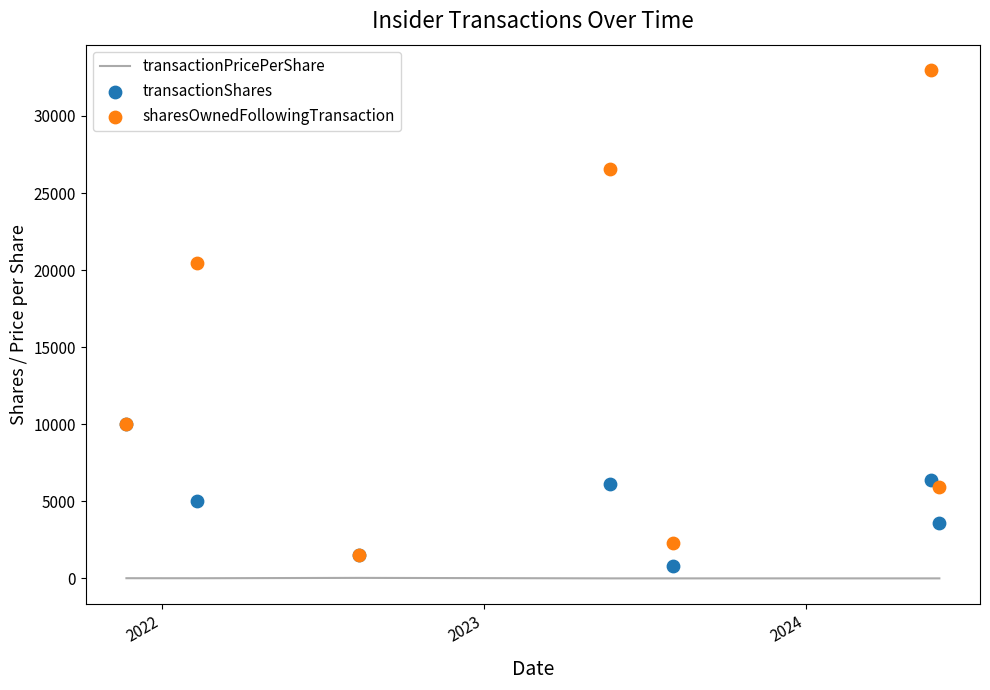

At how many categories does at least one series exceed 8837?

4